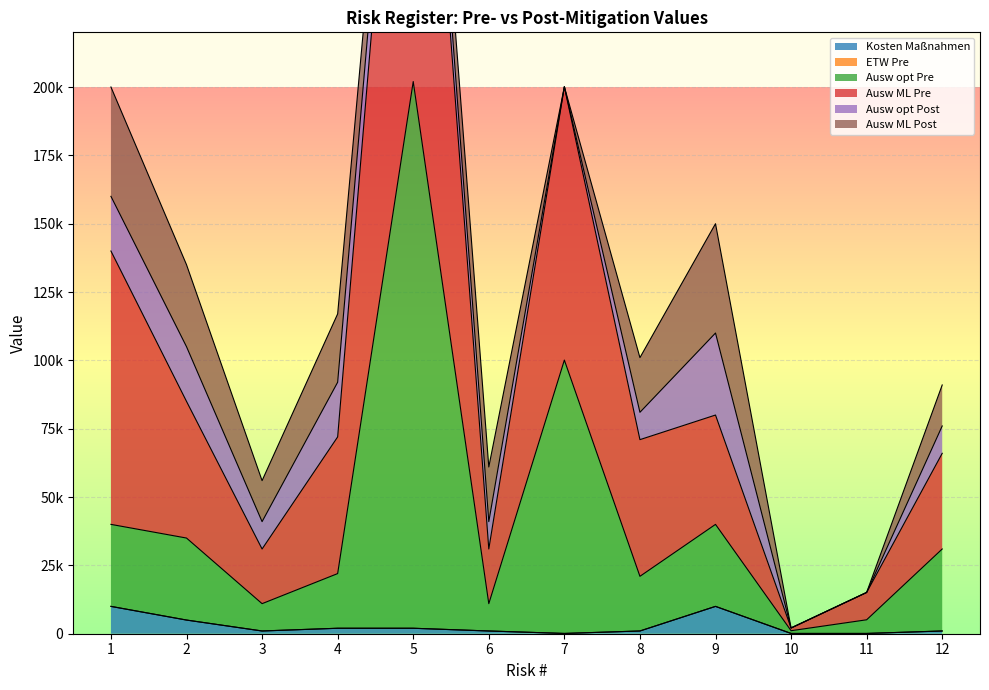

Which category has the lowest value in the Ausw opt Pre series?

10